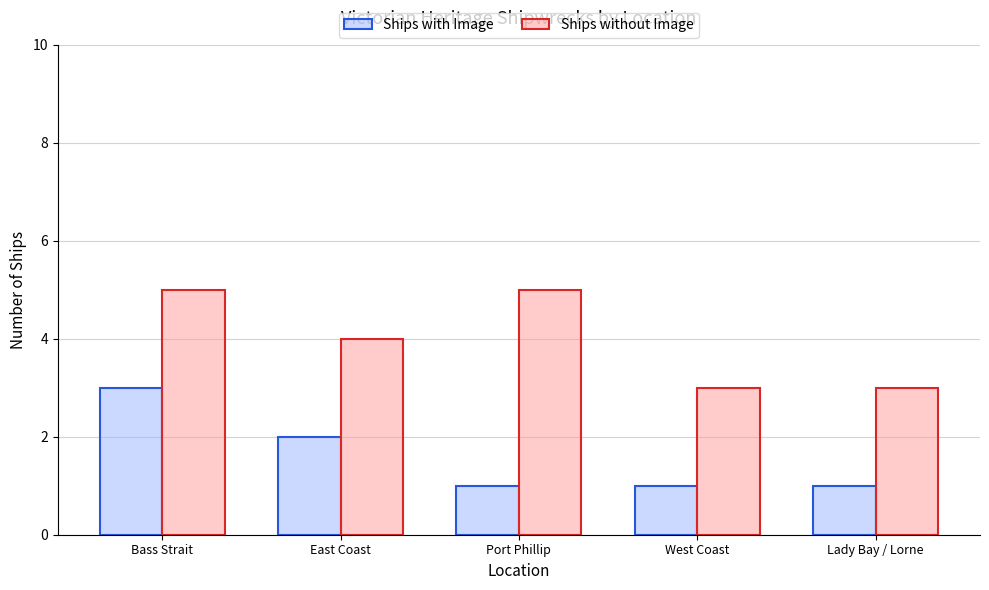

What is the difference between the maximum and minimum values in the Ships without Image series?

2